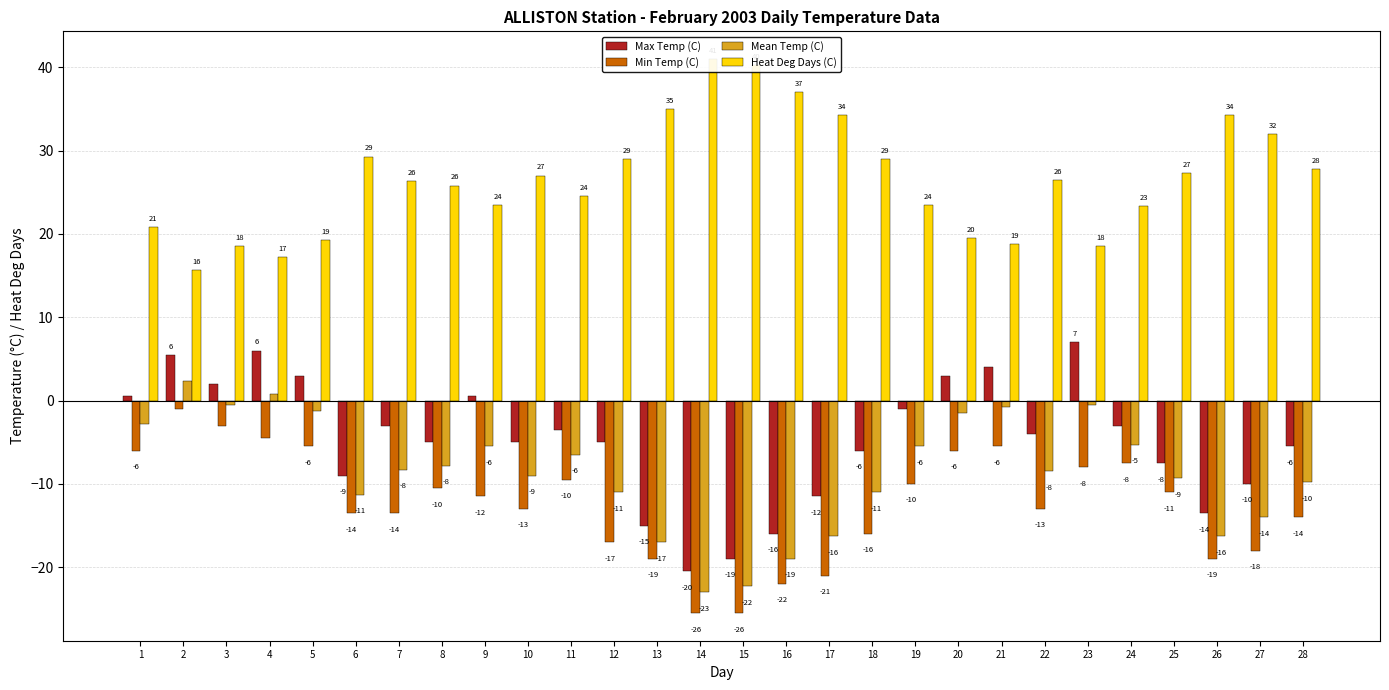

True or false: Min Temp (C) has a value of -3.0 at 3.

True